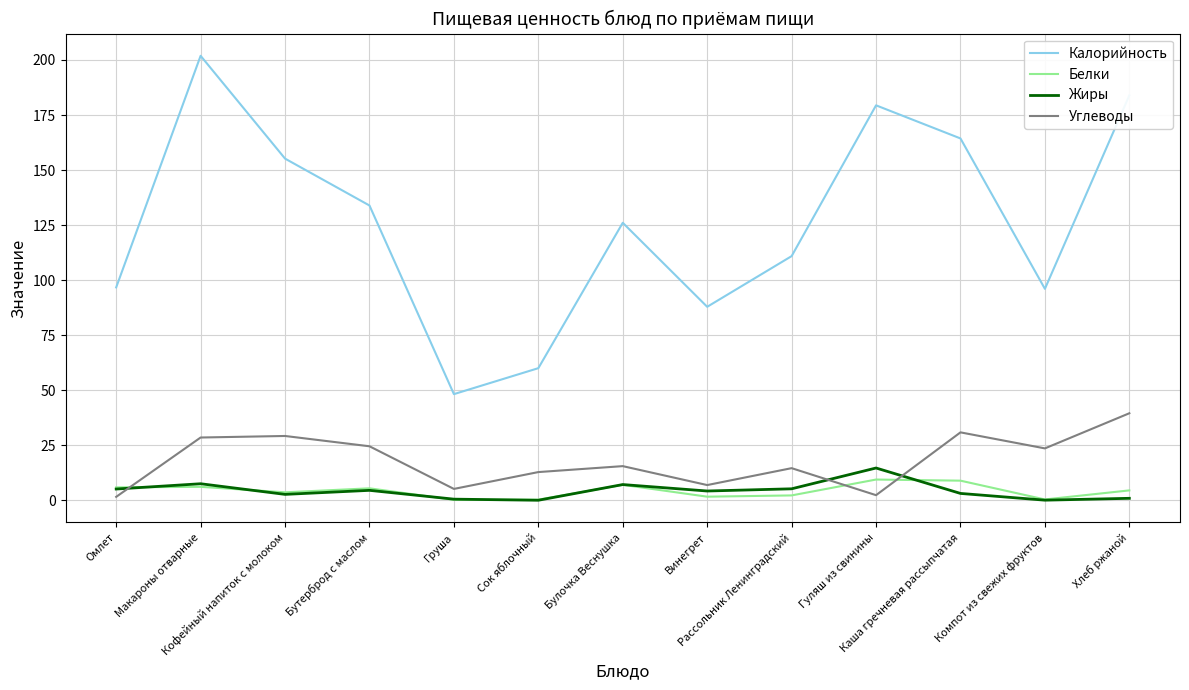

What is the maximum value for Жиры?

14.7